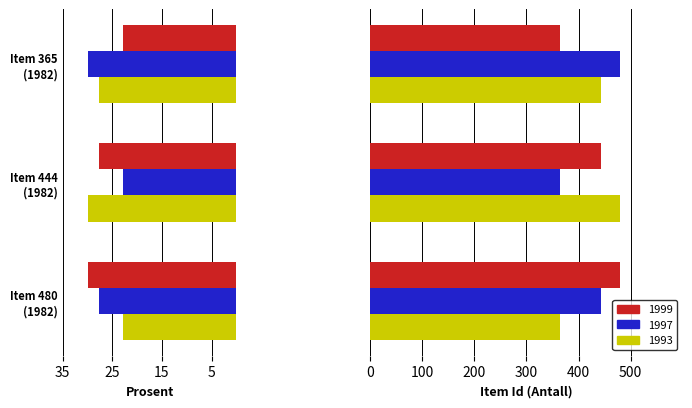

Rank the categories by value from lowest to highest.

Item 365 (1982), Item 444 (1982), Item 480 (1982)